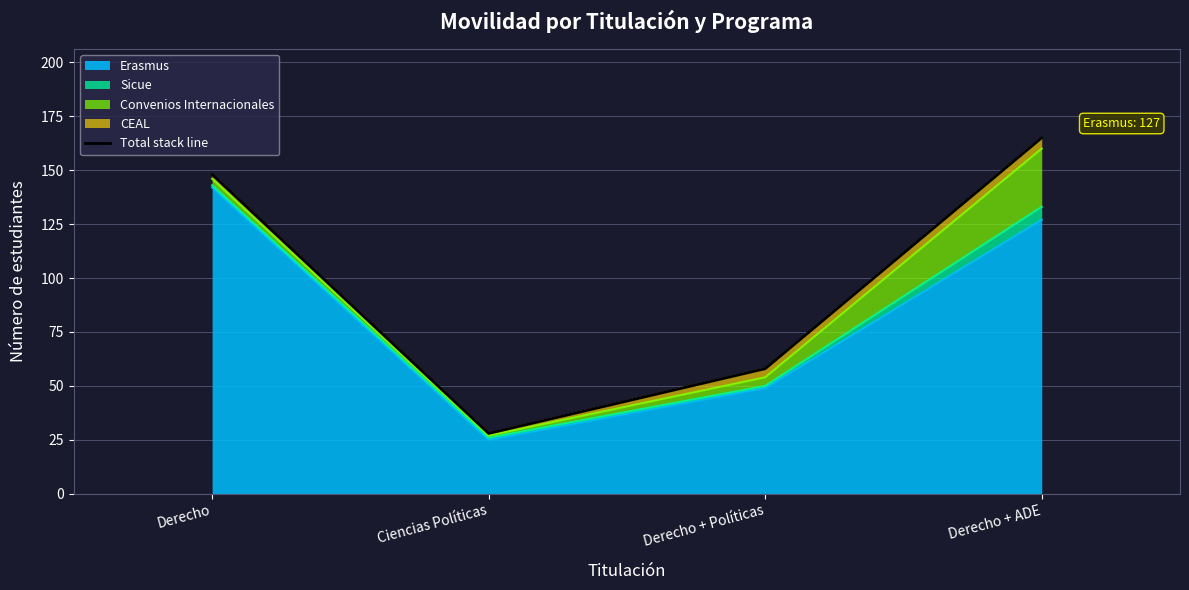

How many values in the Erasmus series are below 127?

2